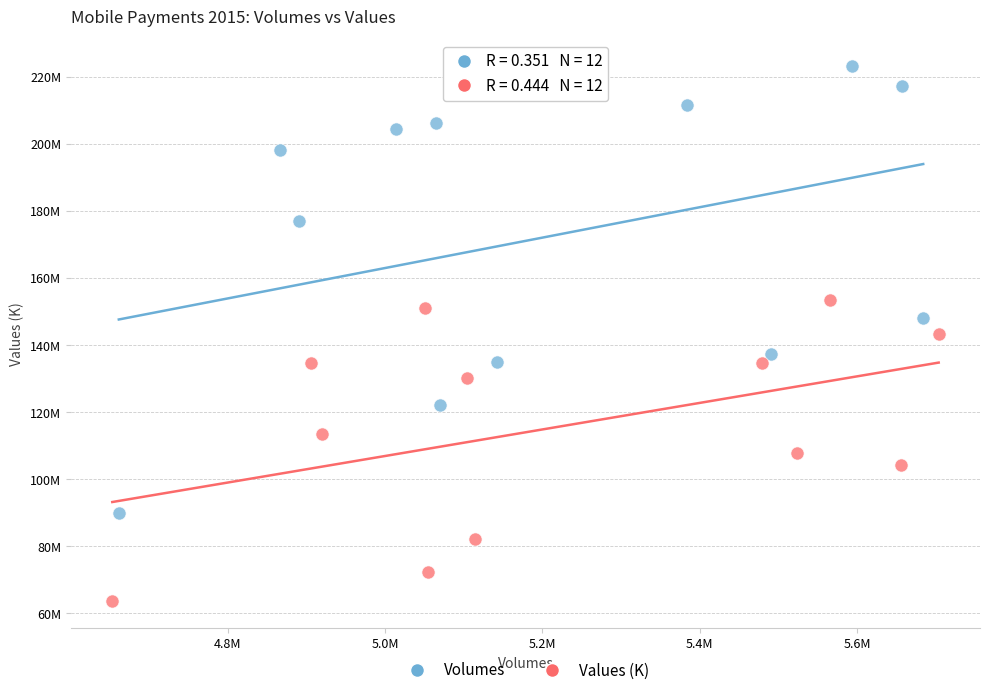

Which series has the largest Y range (max minus min)?

Volumes